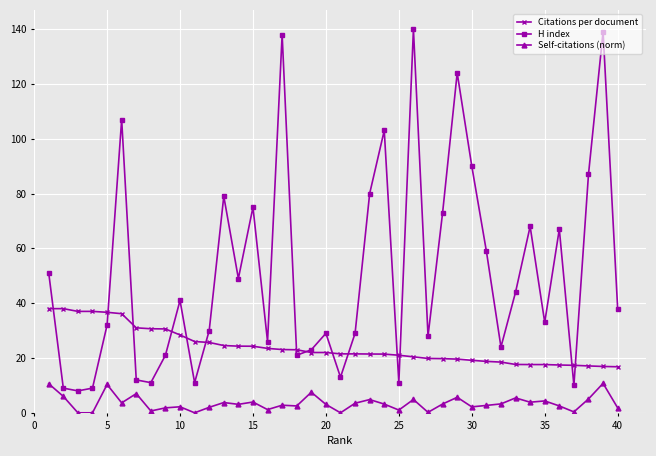

How many distinct data groups are displayed?

3